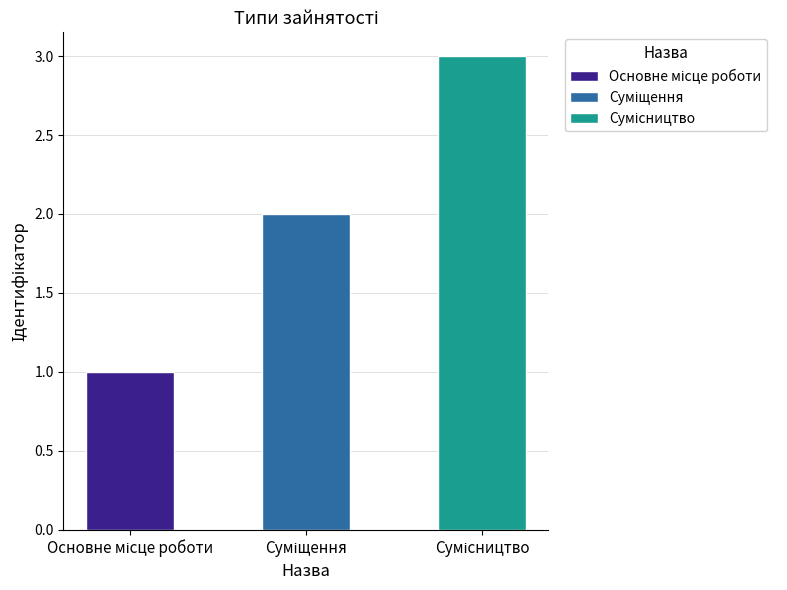

How many bars are there in total?

3